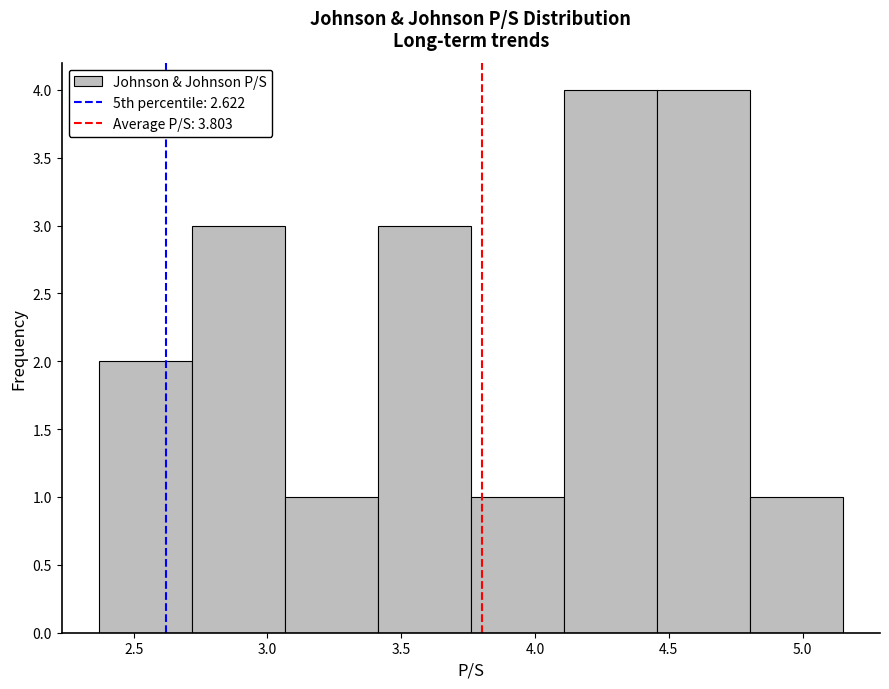

Reading left to right, list every bar in this chart as the range it spans on the x-axis followed by its height. Neither the bar edges nor the heights are printed on the chart, so give them approximately, as read against the axes.

2.35 to 2.70: 2
2.70 to 3.05: 3
3.05 to 3.40: 1
3.40 to 3.75: 3
3.75 to 4.10: 1
4.10 to 4.45: 4
4.45 to 4.80: 4
4.80 to 5.15: 1